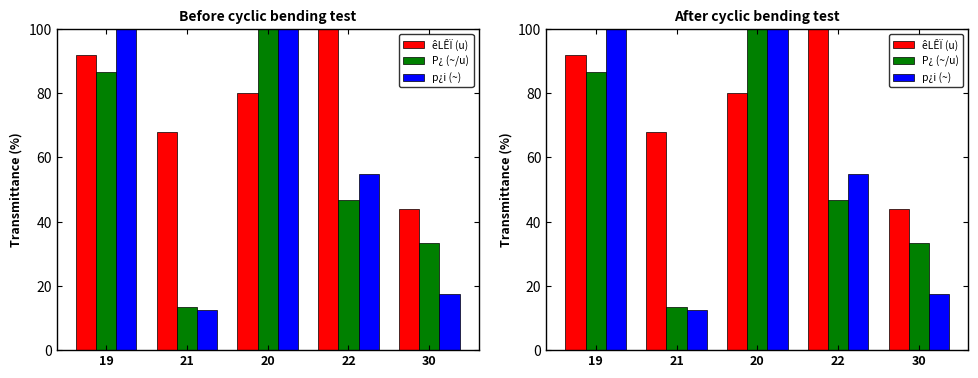

Where is êLÊÏ (u) nearest to the value 72?

21